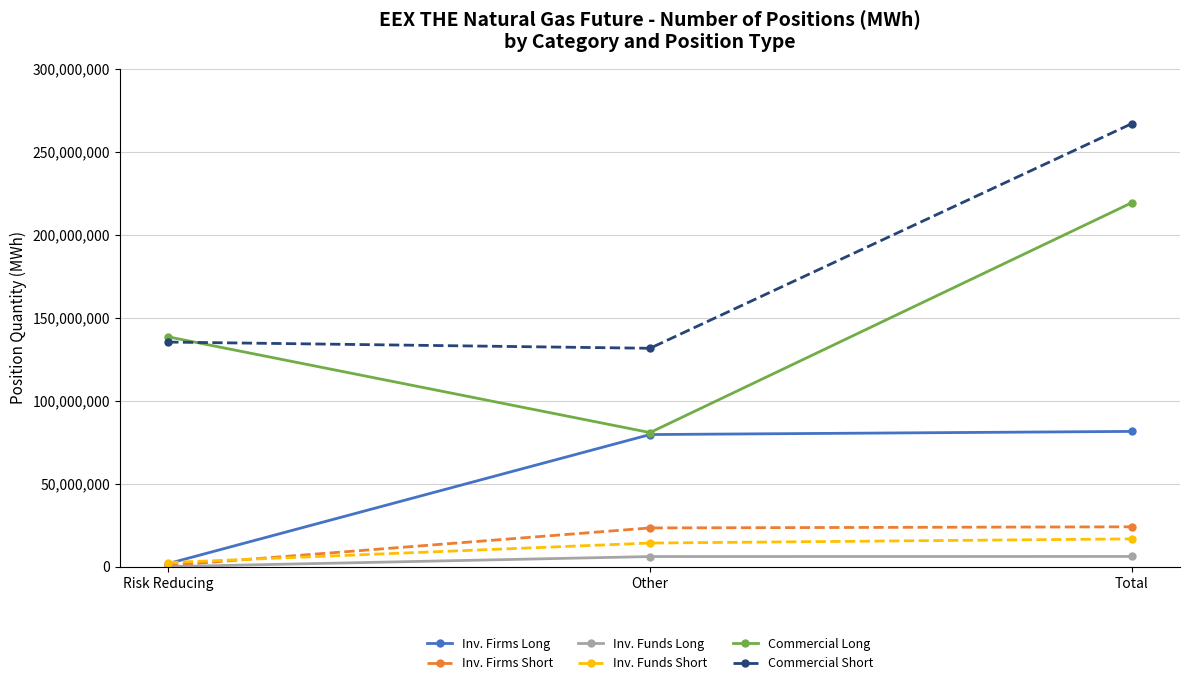

How many lines are shown in the chart?

6